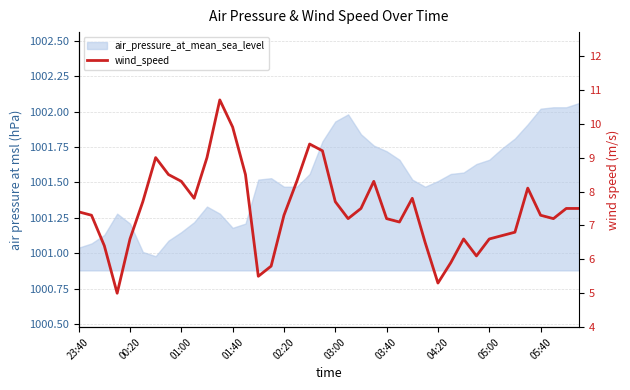

Reading left to right, list all the values displayed in this chart.

7.4	7.3	6.4	5.0	6.6	7.7	9.0	8.5	8.3	7.8	9.0	10.7	9.9	8.5	5.5	5.8	7.3	8.3	9.4	9.2	7.7	7.2	7.5	8.3	7.2	7.1	7.8	6.5	5.3	5.9	6.6	6.1	6.6	6.7	6.8	8.1	7.3	7.2	7.5	7.5